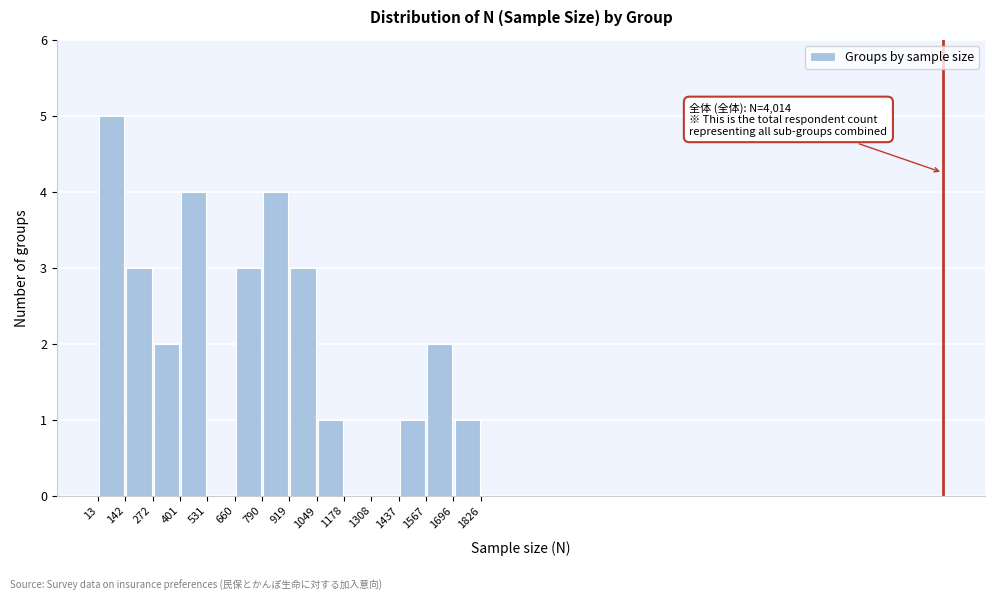

Which range on the x-axis has the tallest bar?

13 to 142